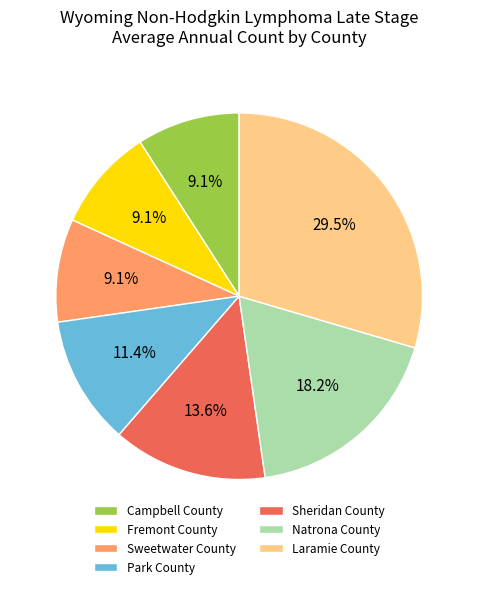

Which slice is the largest?

Laramie County